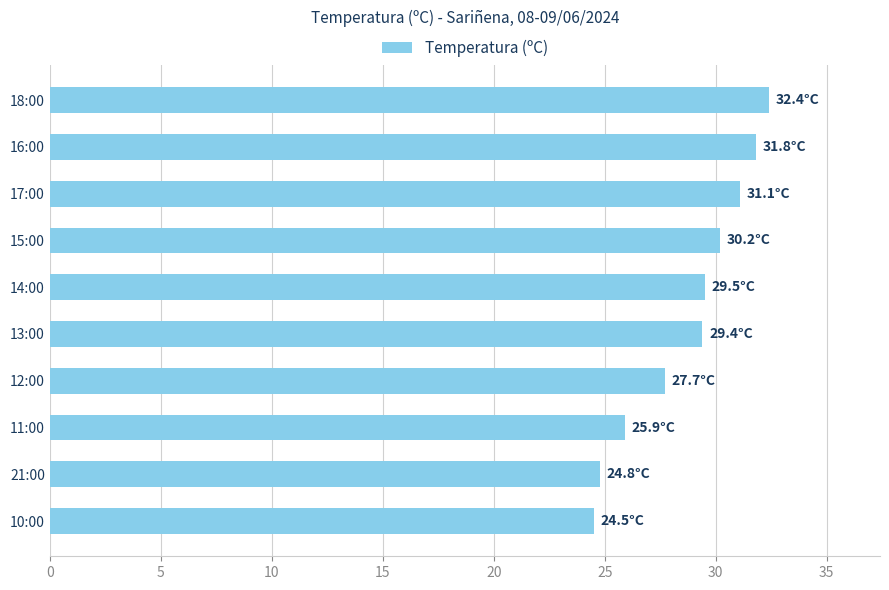

Does the chart contain any negative values?

No